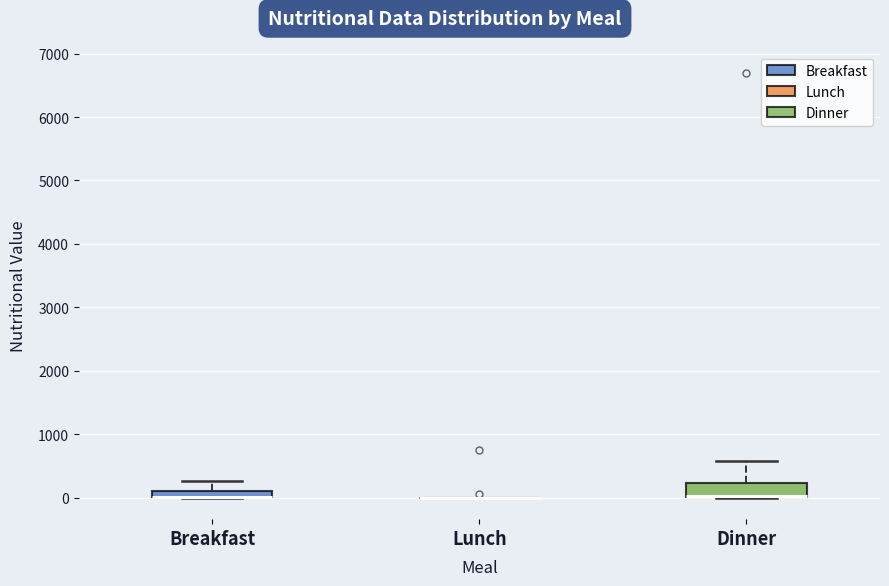

Comparing the boxes themselves (not the whiskers), which one is the tallest?

Dinner